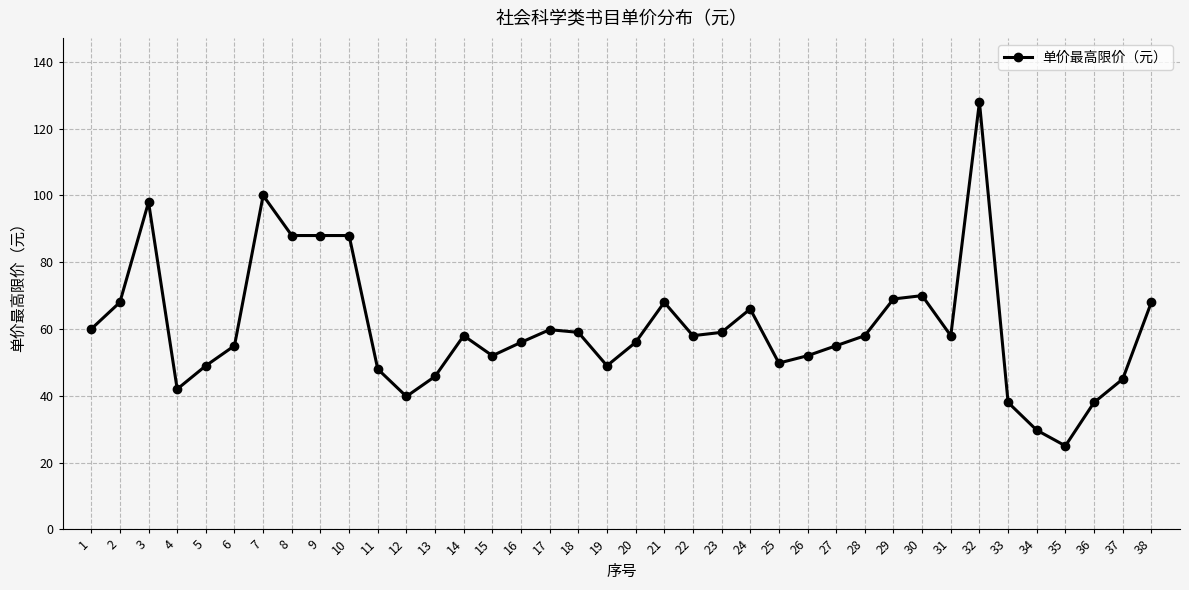

What is the value of the 24th point from the left?

66.0